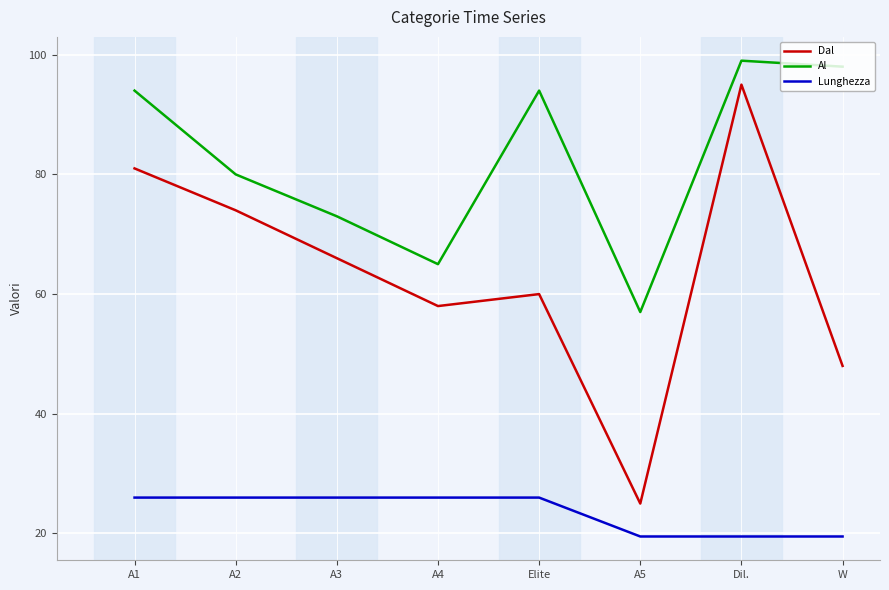

What is the spread (max minus min) of values at A4?

39.0